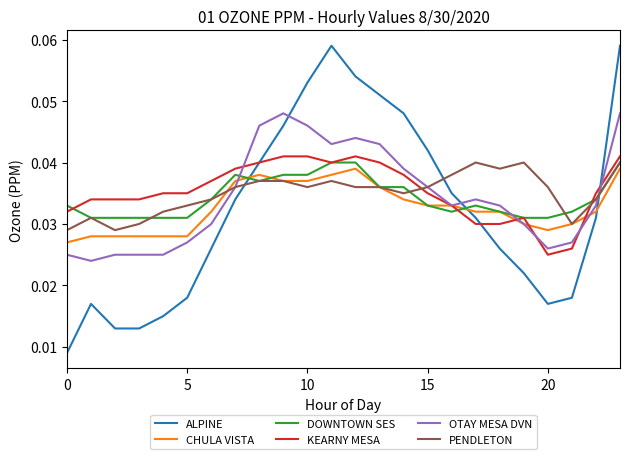

Which series has the widest spread of values?

ALPINE